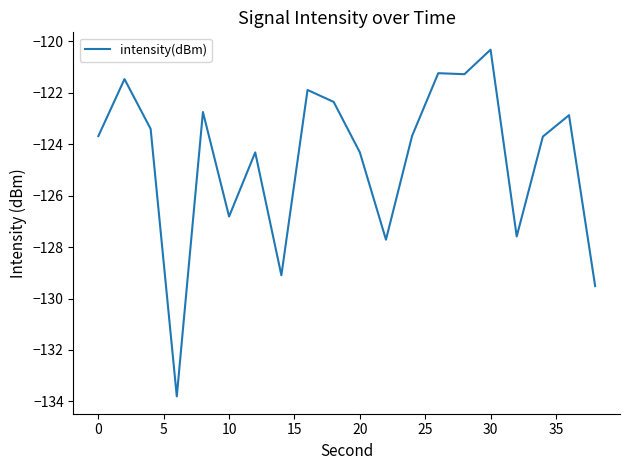

What is the smallest value displayed?

-133.8